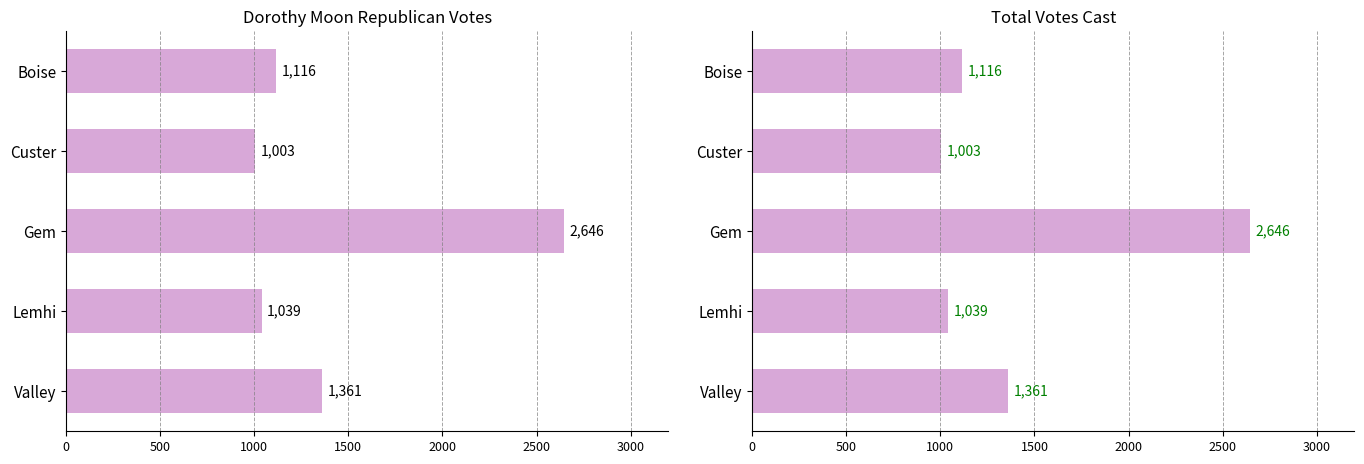

How many values in the Total Votes Cast series exceed 1116?

2